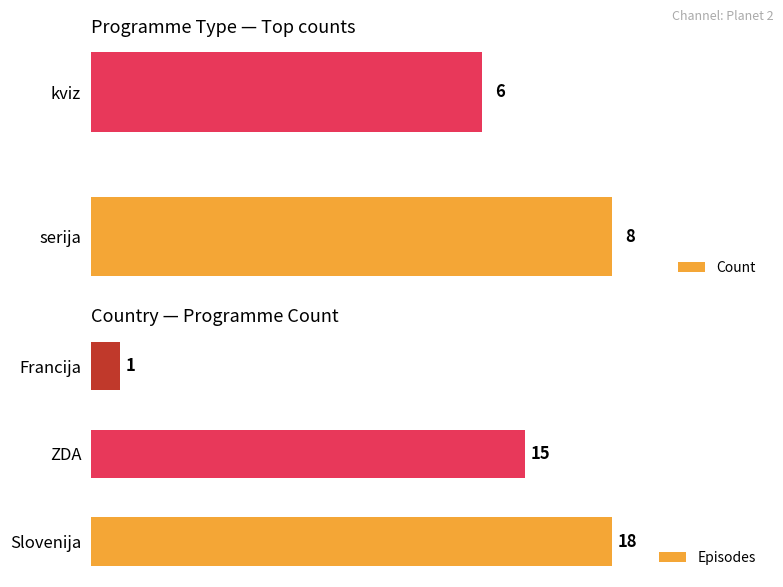

Which category has the lowest value in the Count series?

kviz